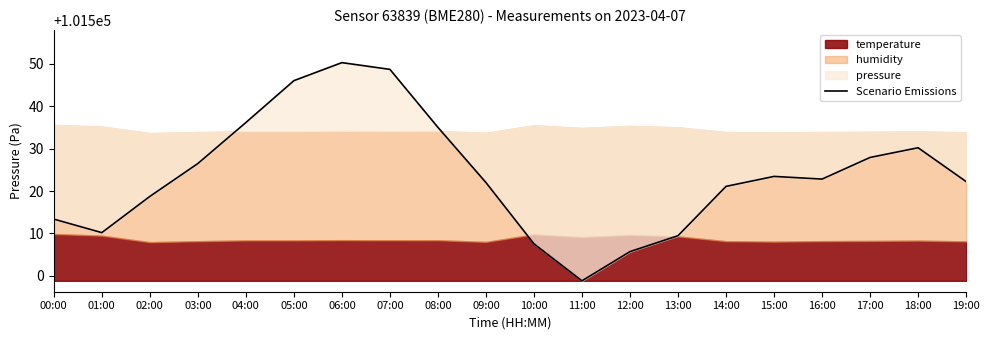

Reading left to right, what are all the values shown in this chart?

101513.4	101510.2	101518.7	101526.5	101536.1	101546.0	101550.2	101548.7	101535.0	101522.0	101507.6	101498.8	101505.7	101509.5	101521.1	101523.4	101522.8	101527.9	101530.2	101522.2